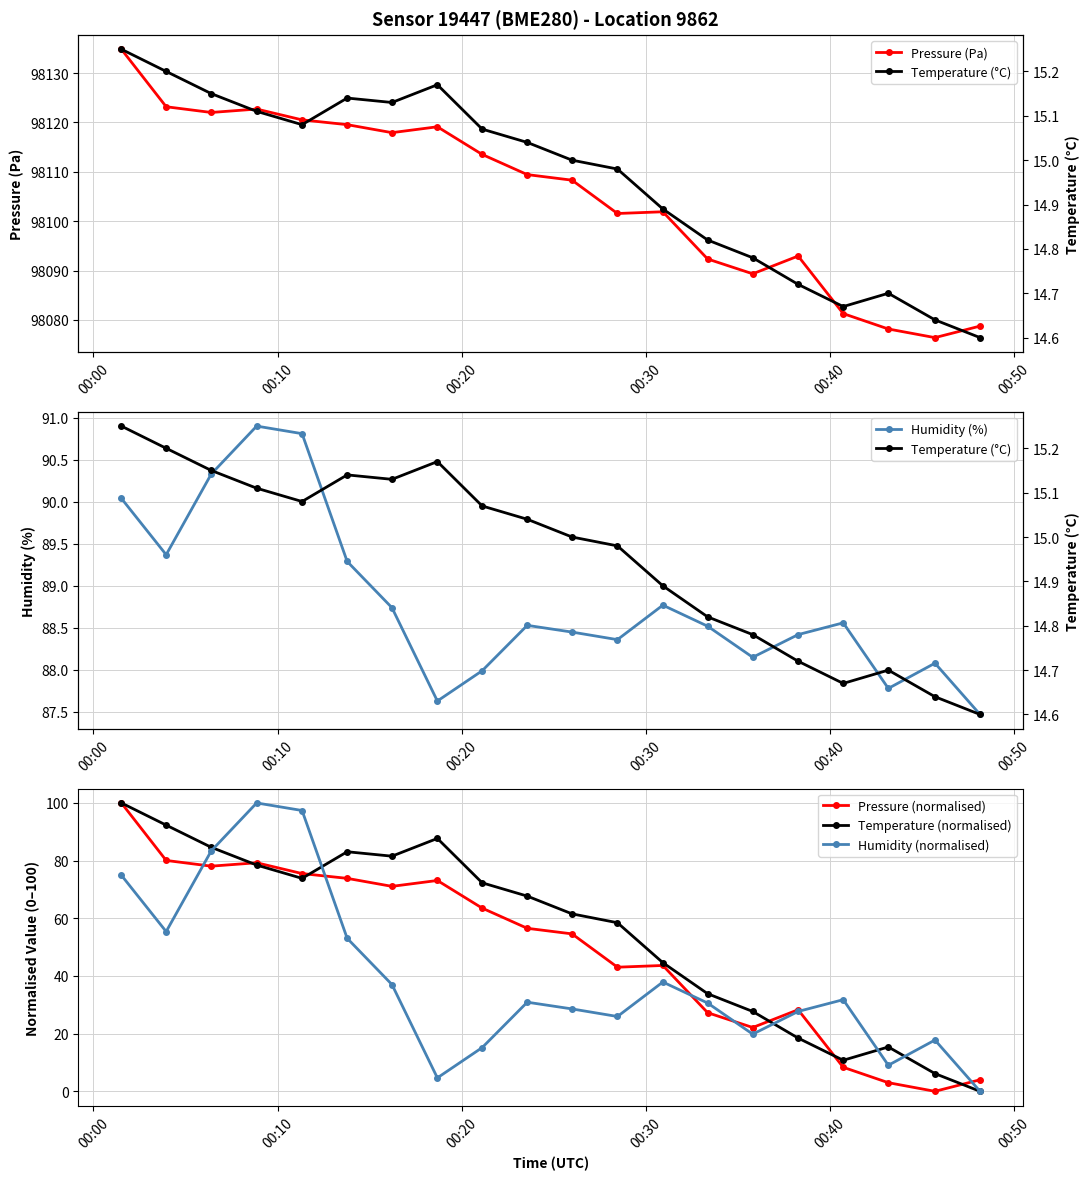

What is the highest value of the Temperature (normalised) series?

100.0